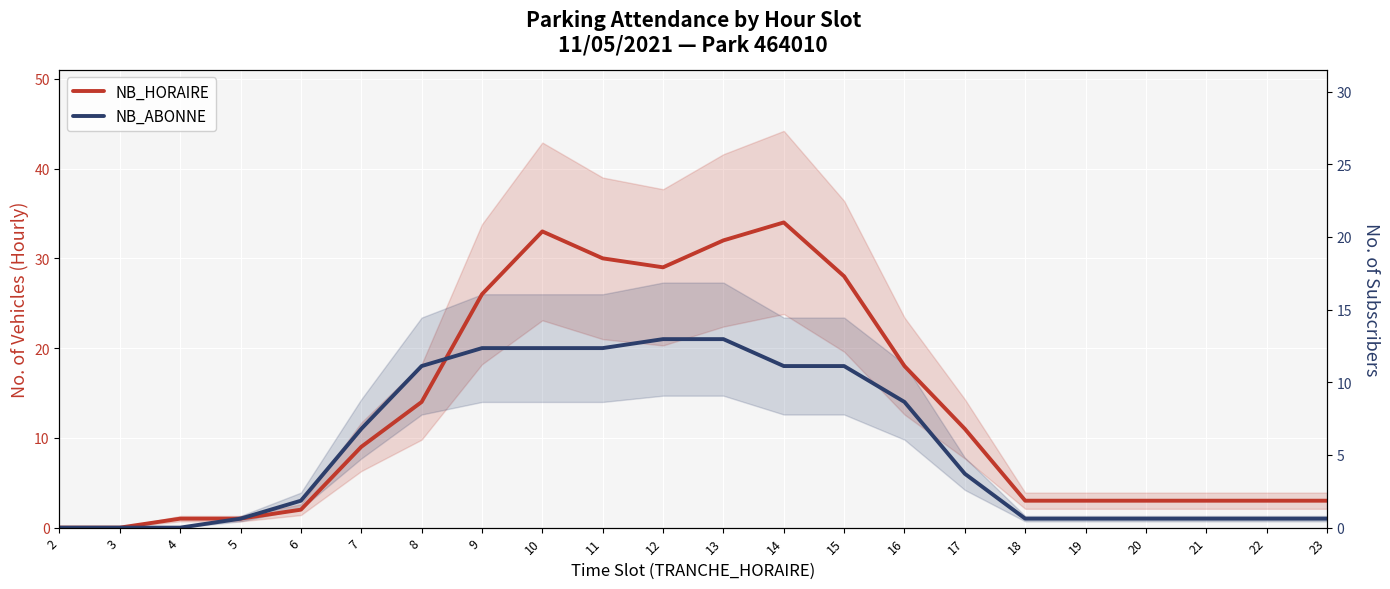

How many categories are shown in the chart?

22